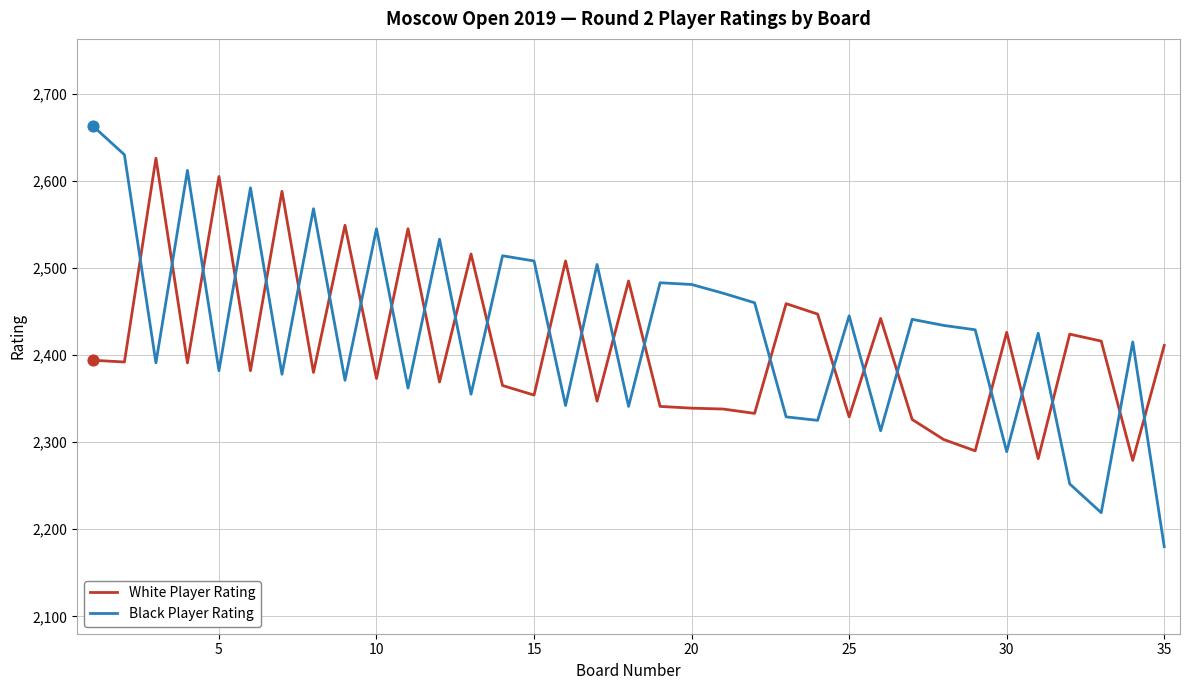

Which series has the largest total across all categories?

Black Player Rating